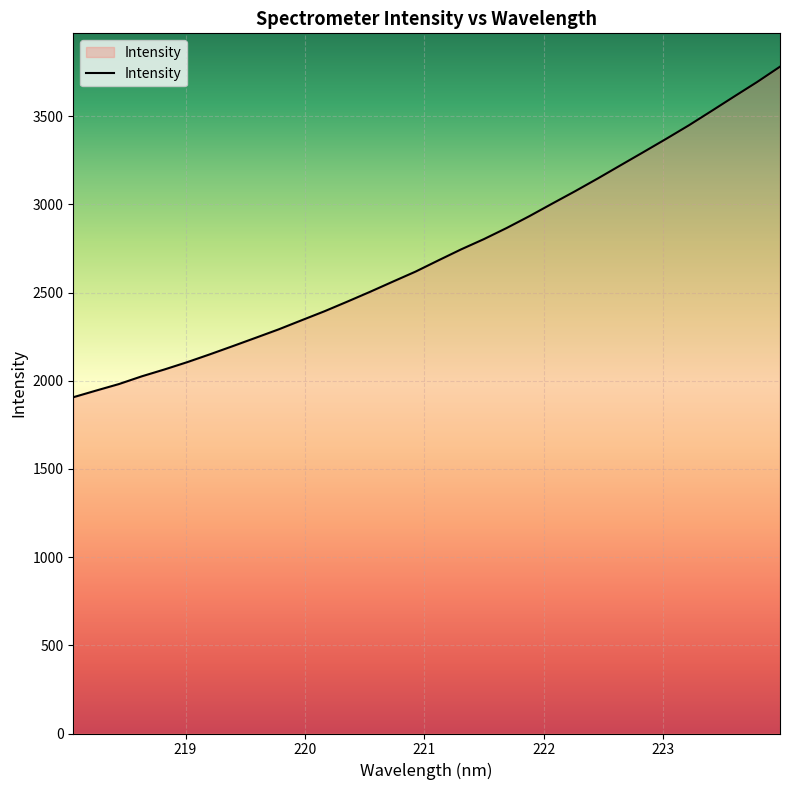

What is the greatest value displayed?

3780.3